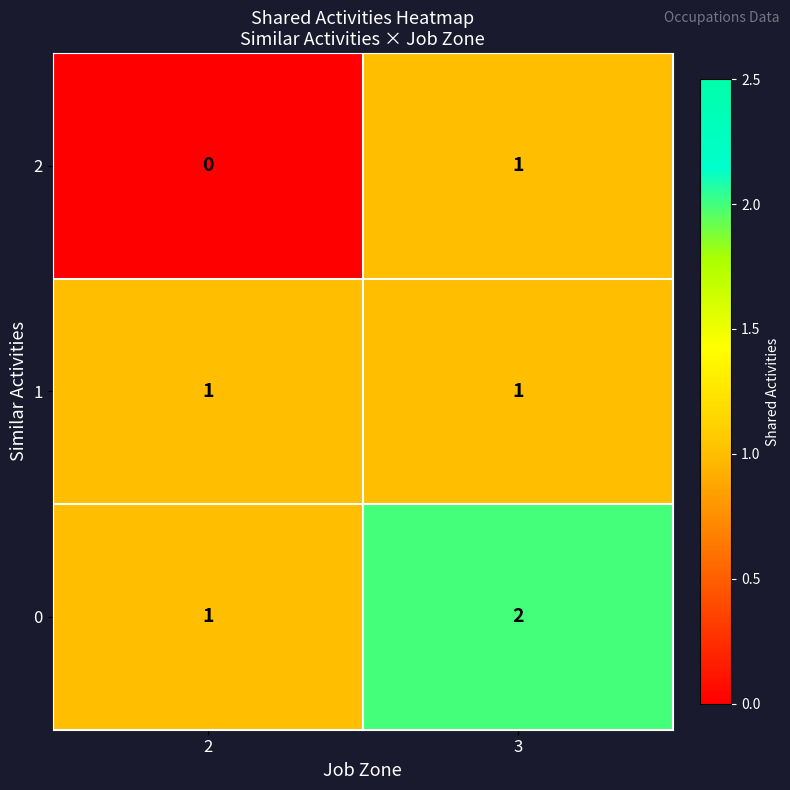

Which category has the highest value across all series?

3